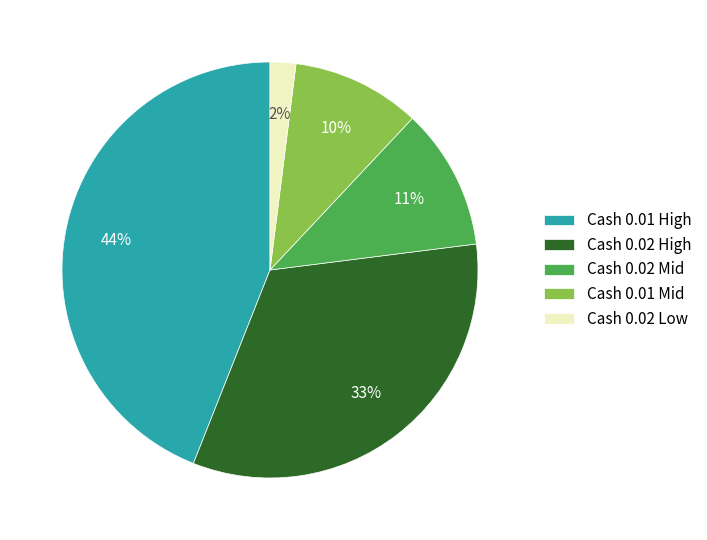

Count the number of slices in the pie.

5